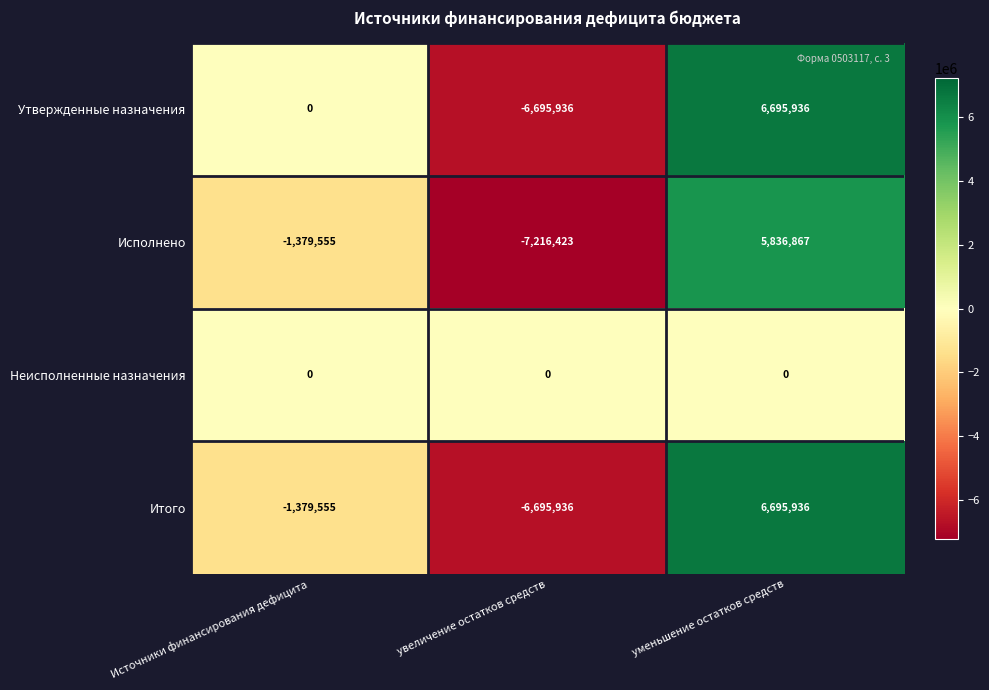

What is the difference between the highest and lowest values at увеличение остатков средств?

7216423